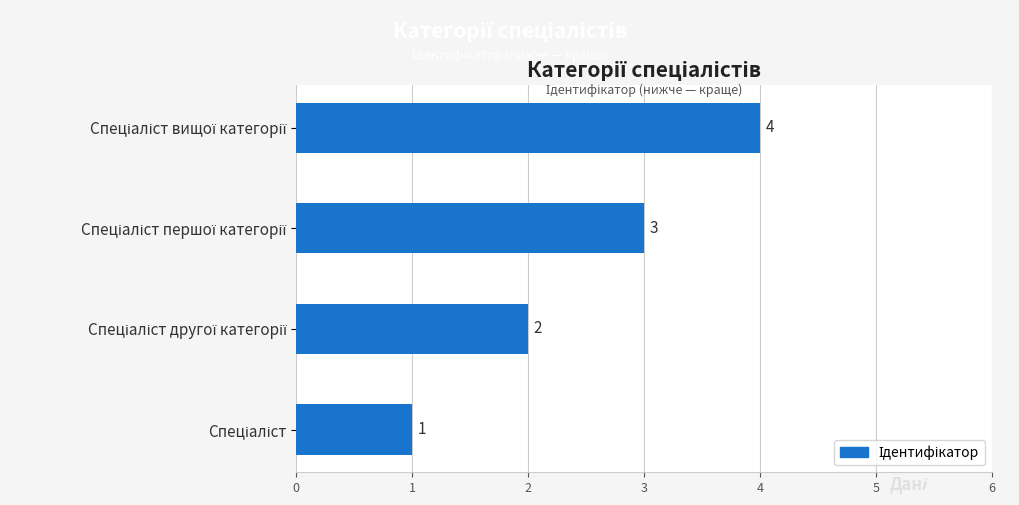

How many bars are there in total?

4